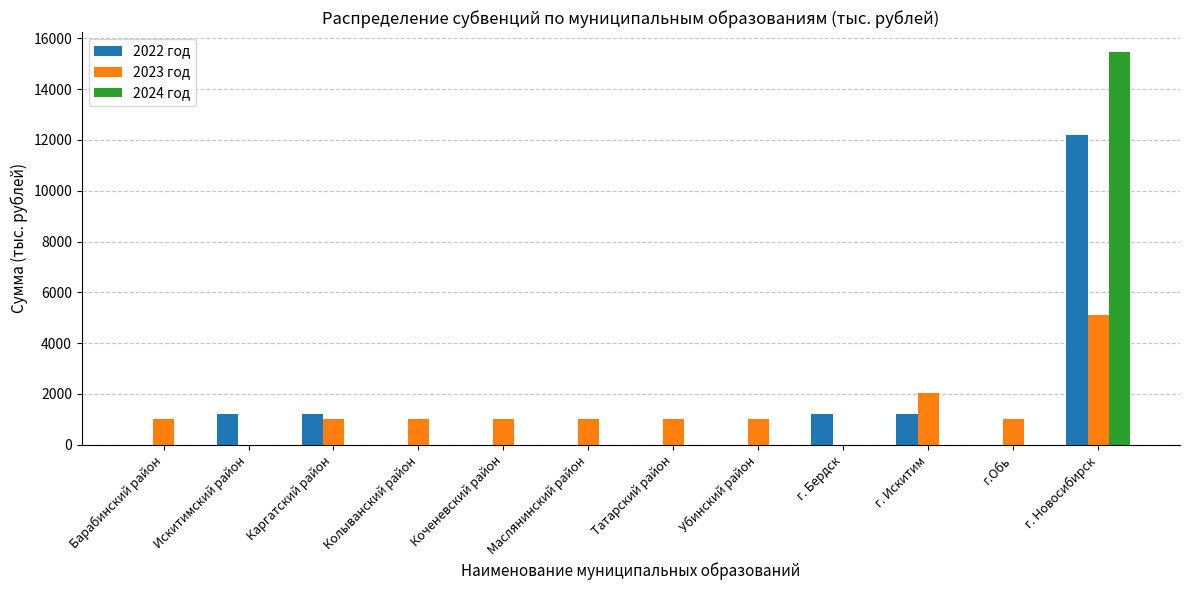

What is the sum of all 2024 год values?

15475.5